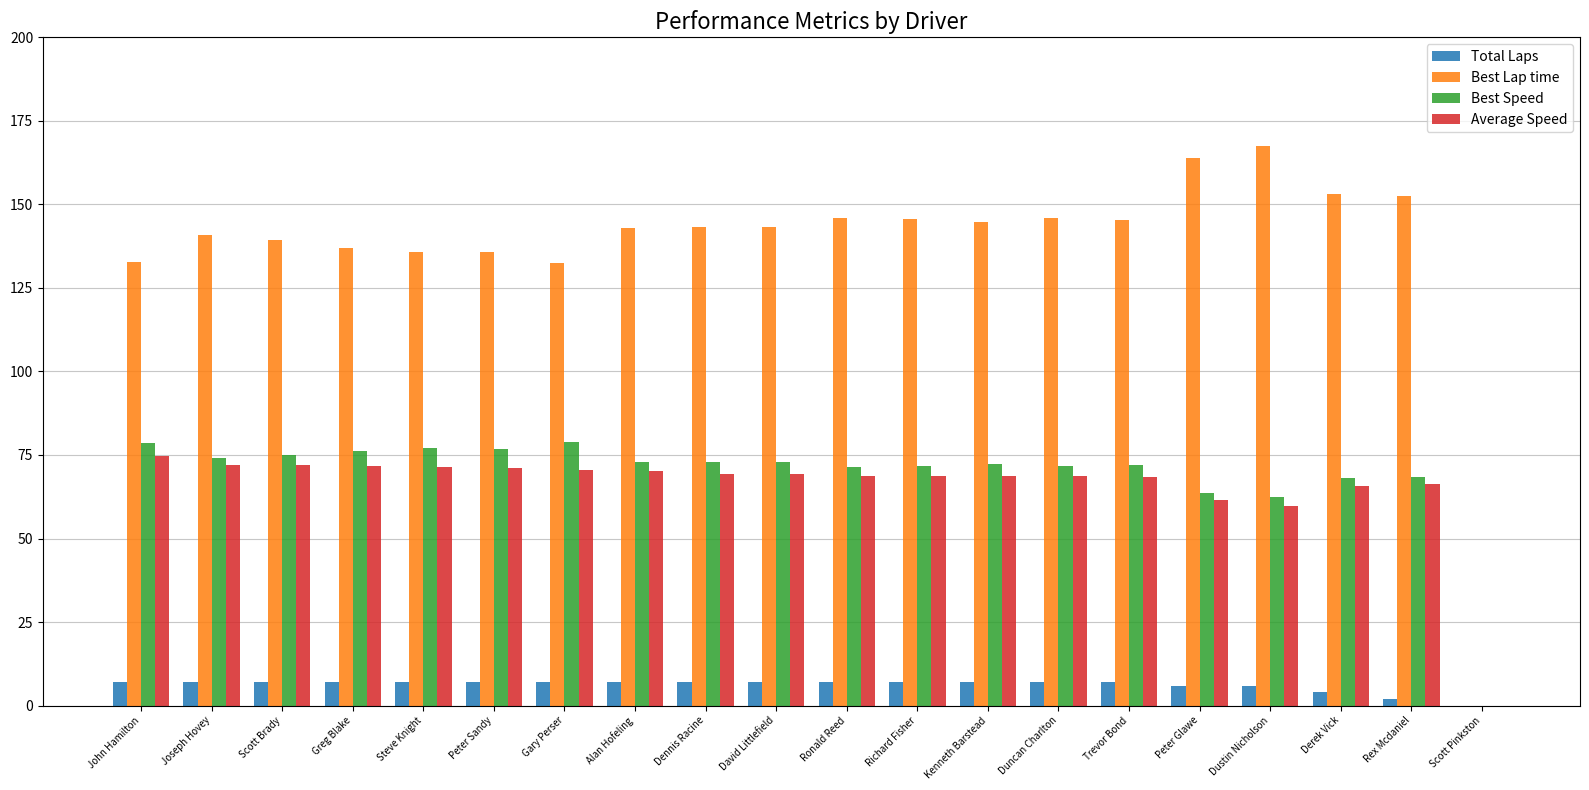

Which series changed the most between John Hamilton and Derek Vick?

Best Lap time